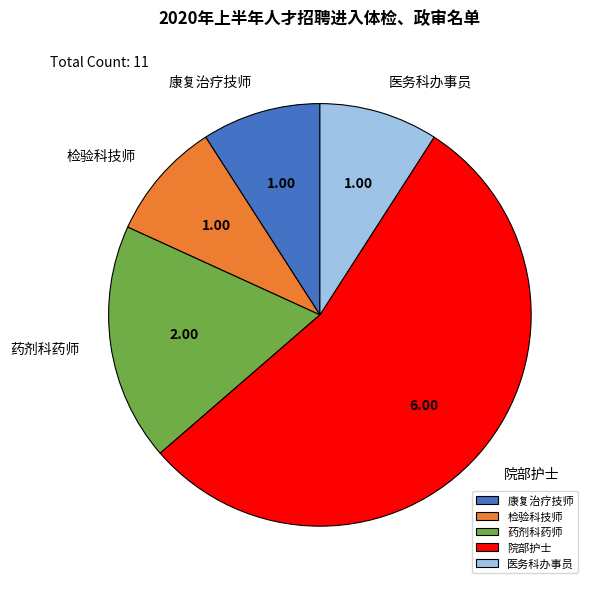

What is the largest slice in the pie chart?

院部护士